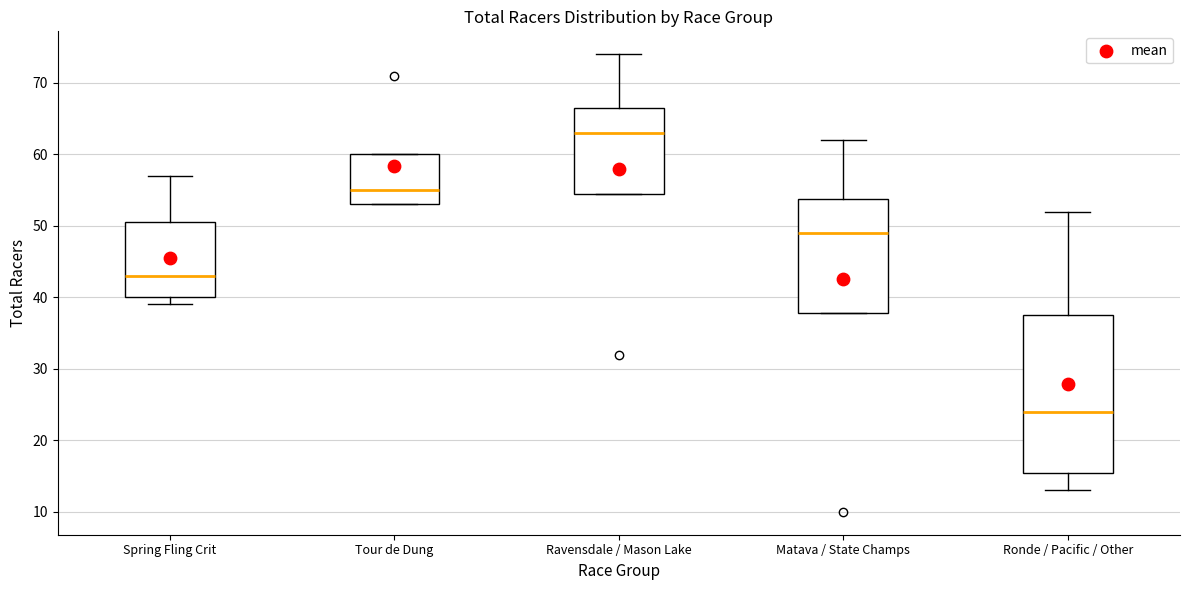

Comparing the boxes themselves (not the whiskers), which one is the tallest?

Ronde / Pacific / Other